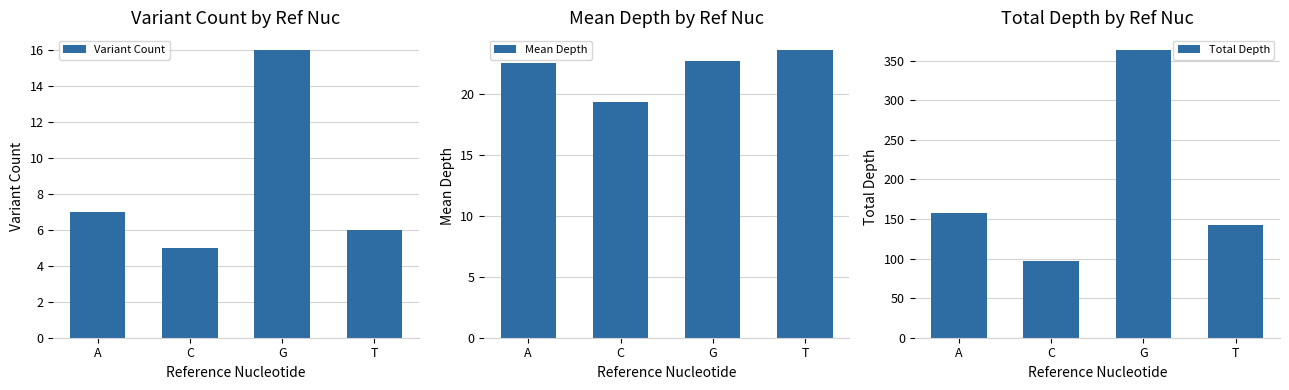

Reading left to right, list all the values displayed in this chart.

Variant Count: 7.0	5.0	16.0	6.0
Mean Depth: 22.6	19.4	22.8	23.7
Total Depth: 158.0	97.0	364.0	142.0